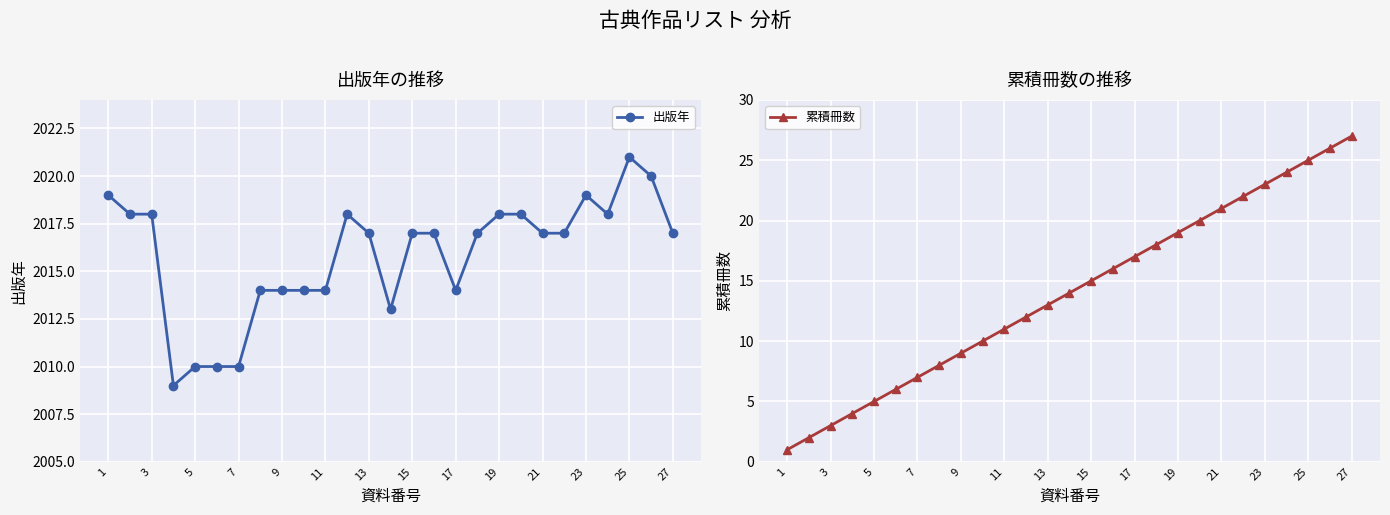

True or false: 出版年 and 累積冊数 cross at least once.

False